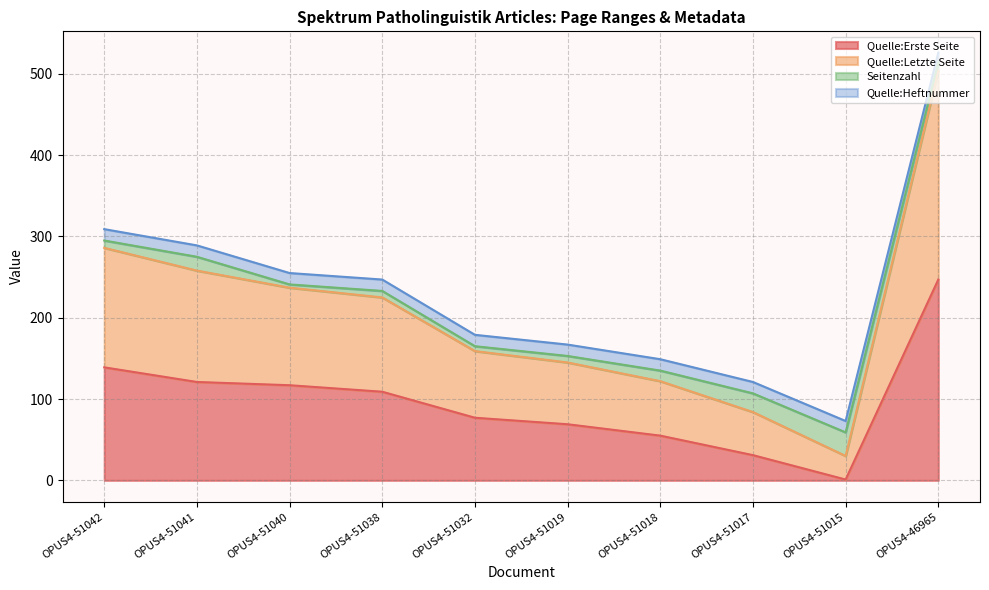

Which category has the lowest value in the Quelle:Erste Seite series?

OPUS4-51015